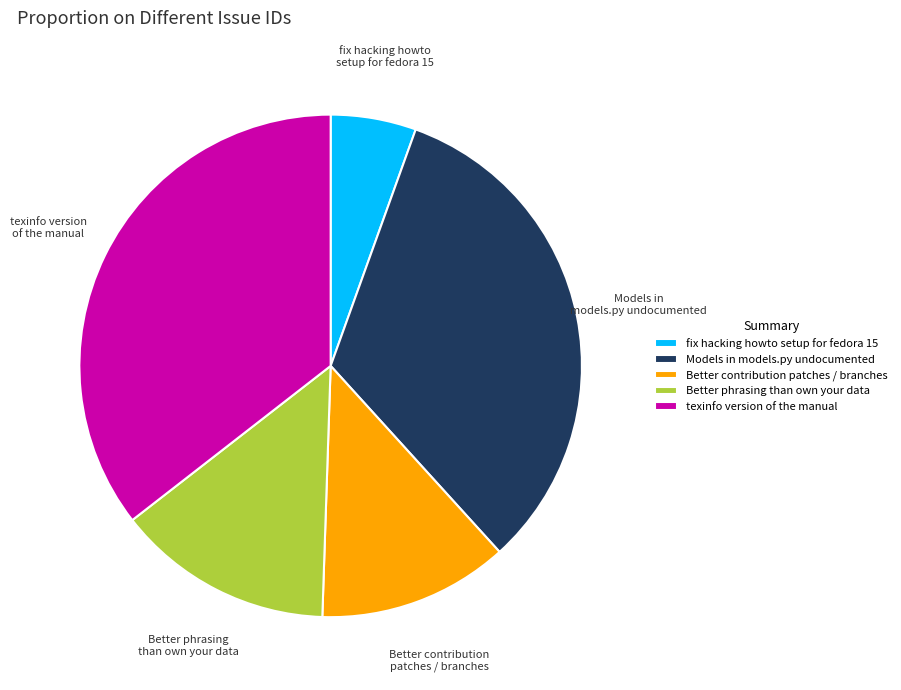

How many segments does this pie chart have?

5